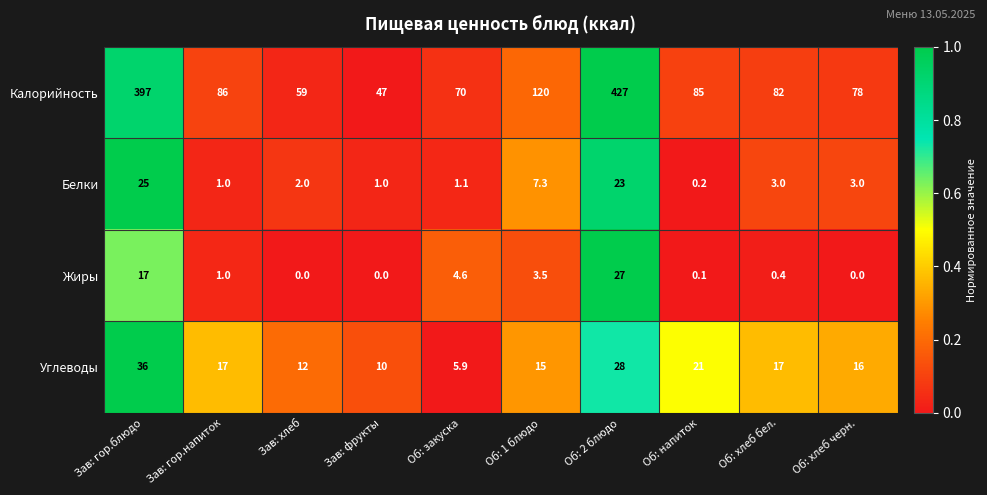

At which category does the chart reach its peak across all series?

Об: 2 блюдо